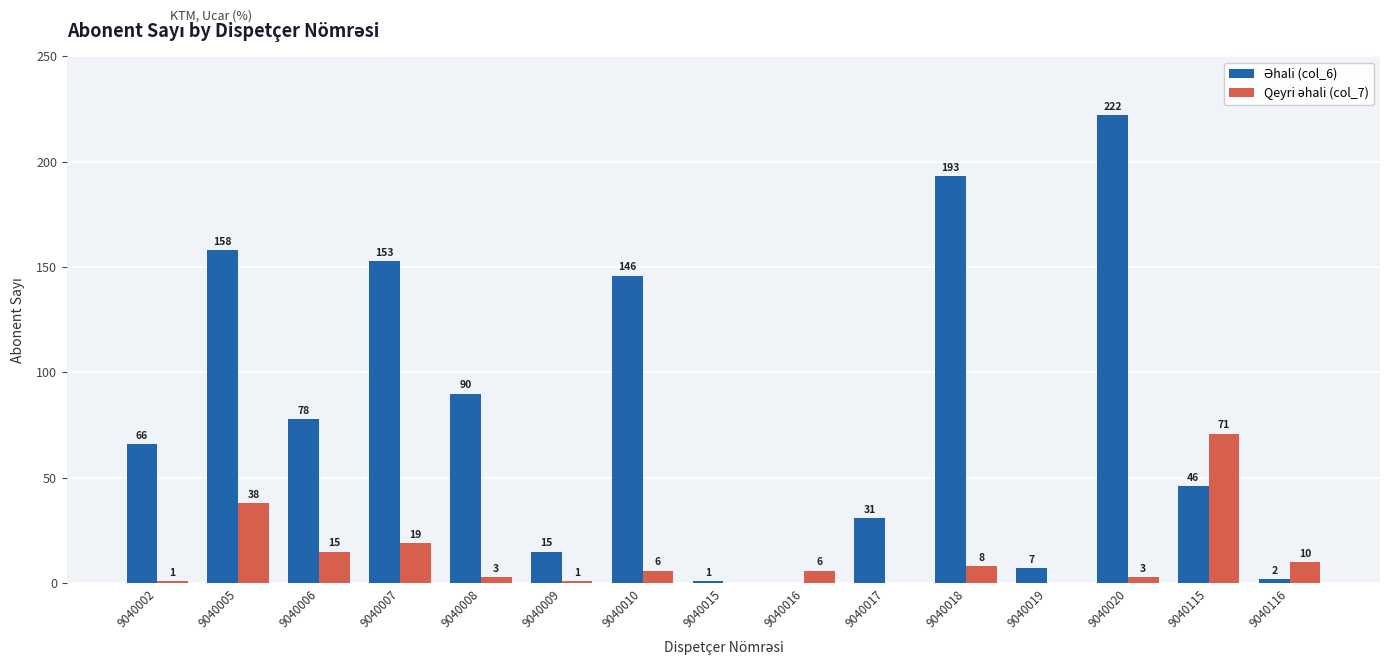

Does the chart contain stacked bars?

No